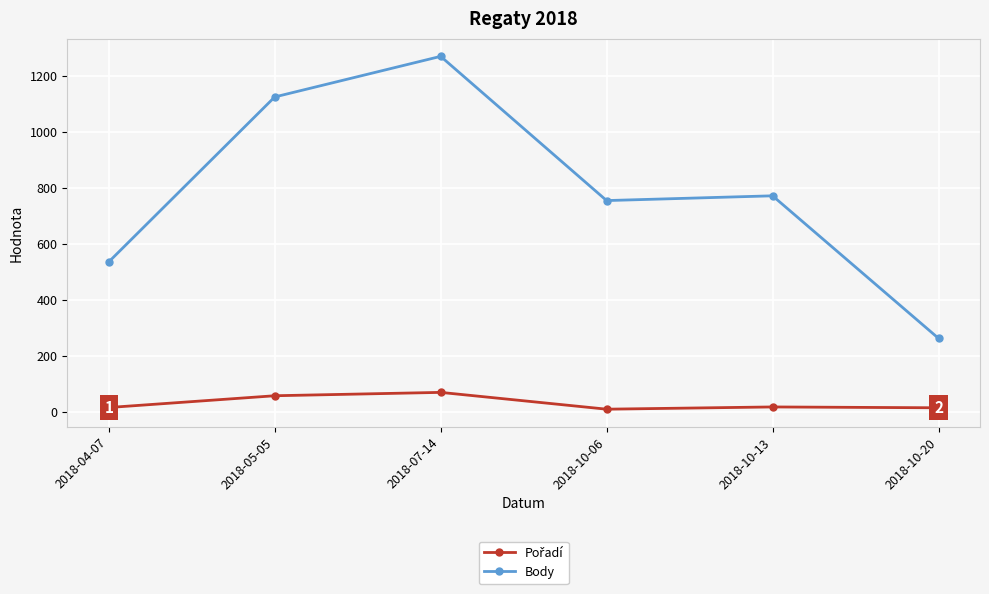

Where does the Body series first go above 771?

2018-05-05